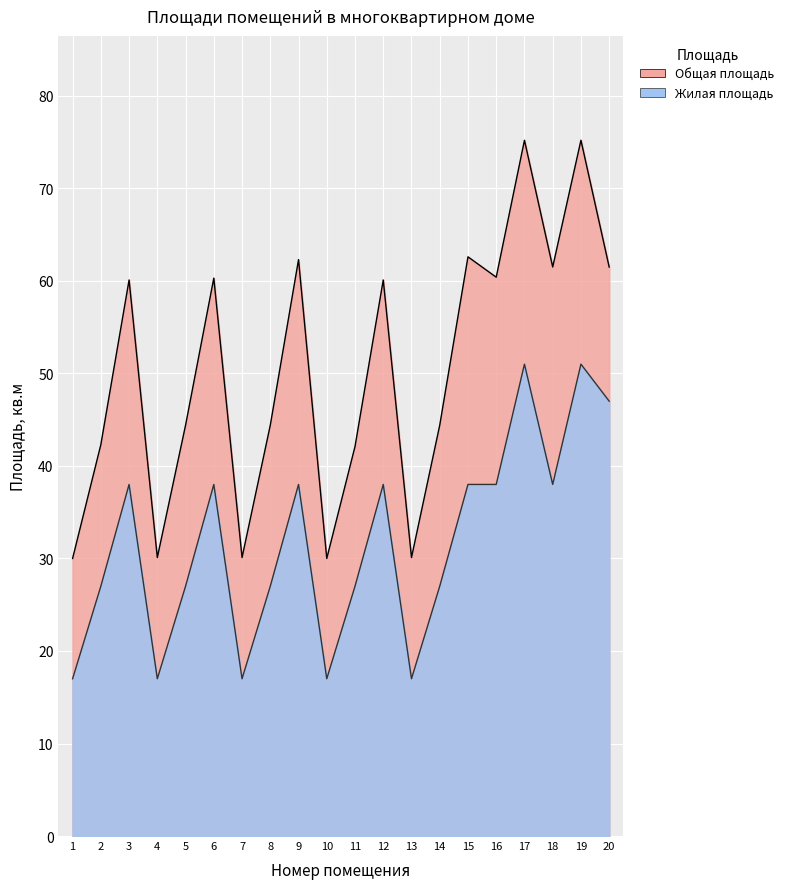

What is the value of the Общая площадь point at the 12th from the left?

60.1